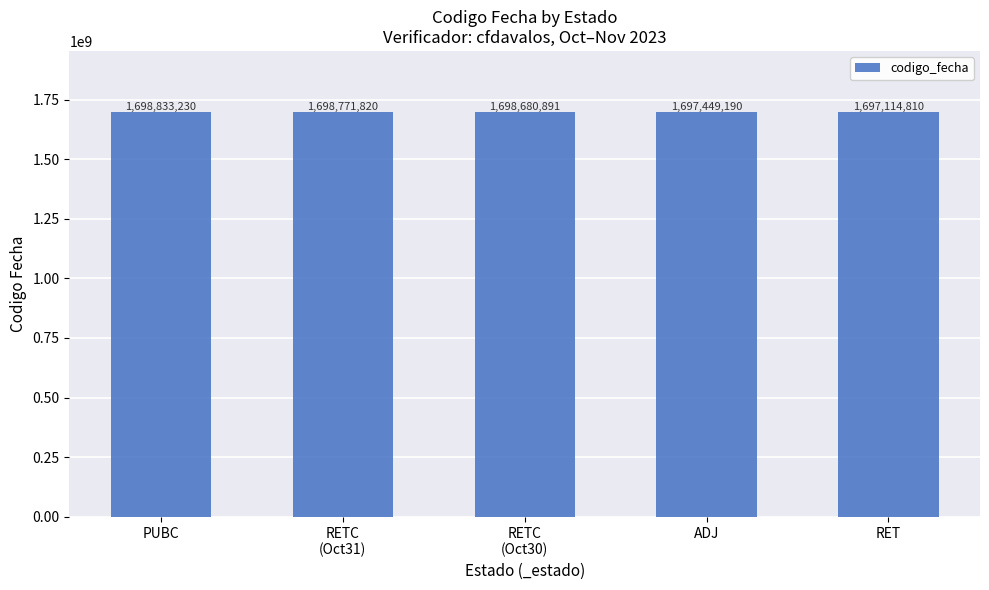

What is the average value?

1698169988